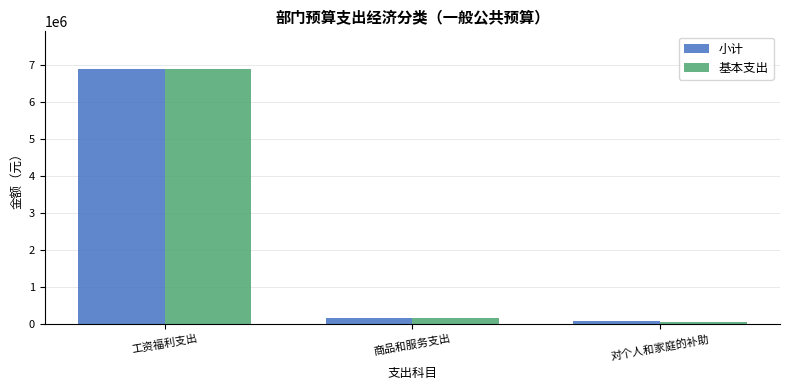

What is the label of the 3rd bar from the left?

对个人和家庭的补助